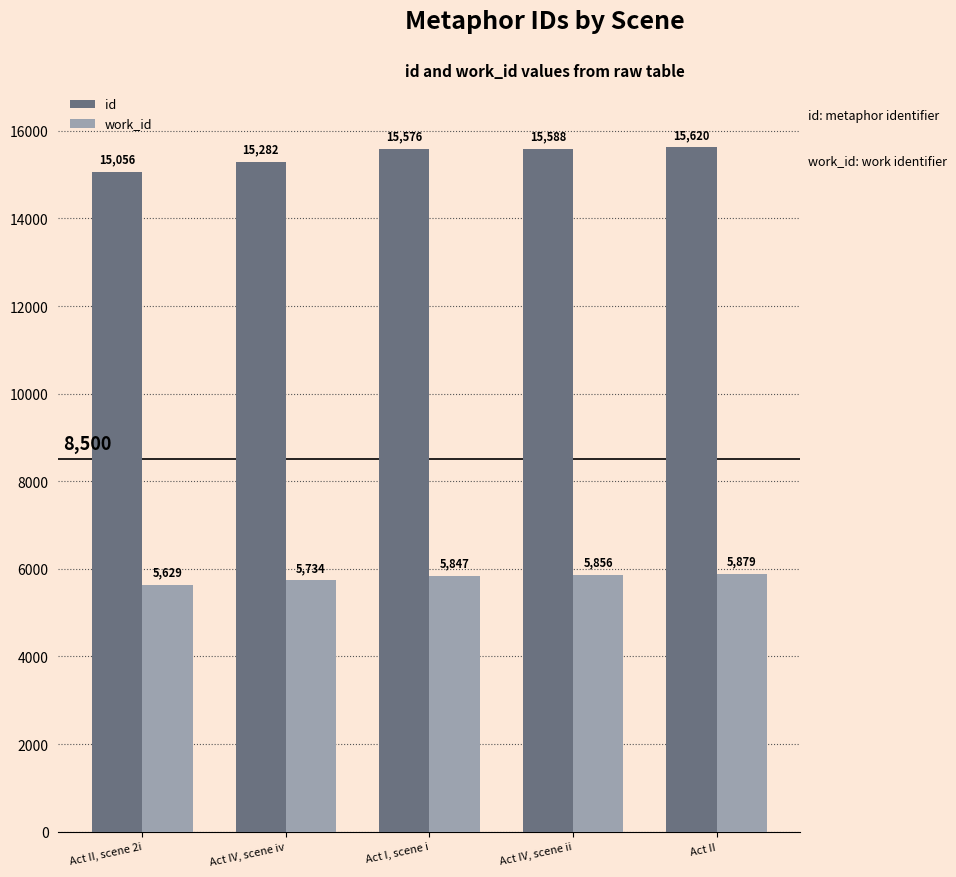

Reading left to right, extract all data points from this chart.

id: 15056	15282	15576	15588	15620
work_id: 5629	5734	5847	5856	5879